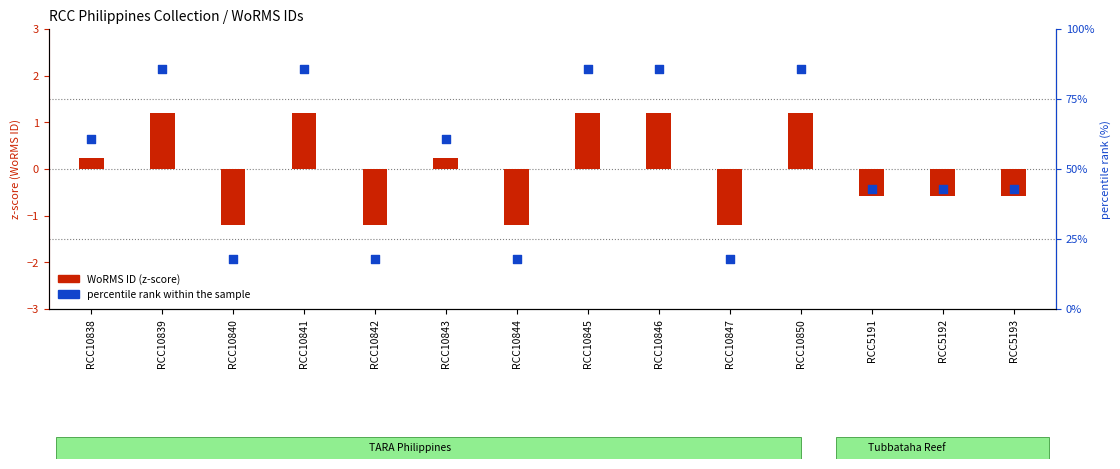

What is the total value across all series at RCC10844?

16.7